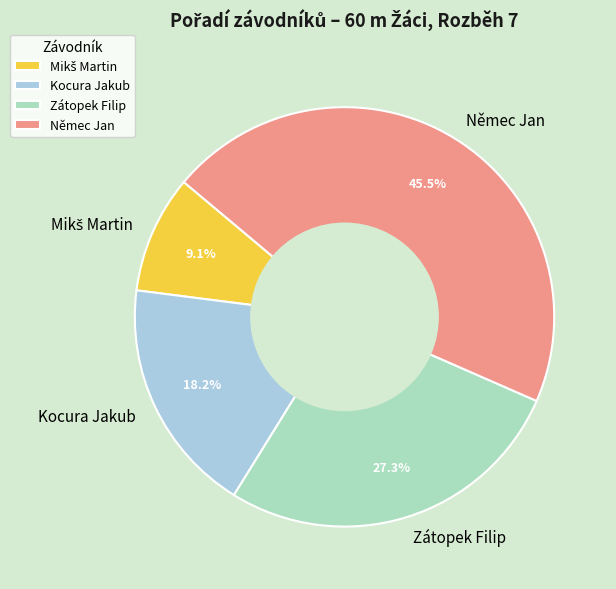

Is there a majority slice in this chart?

No